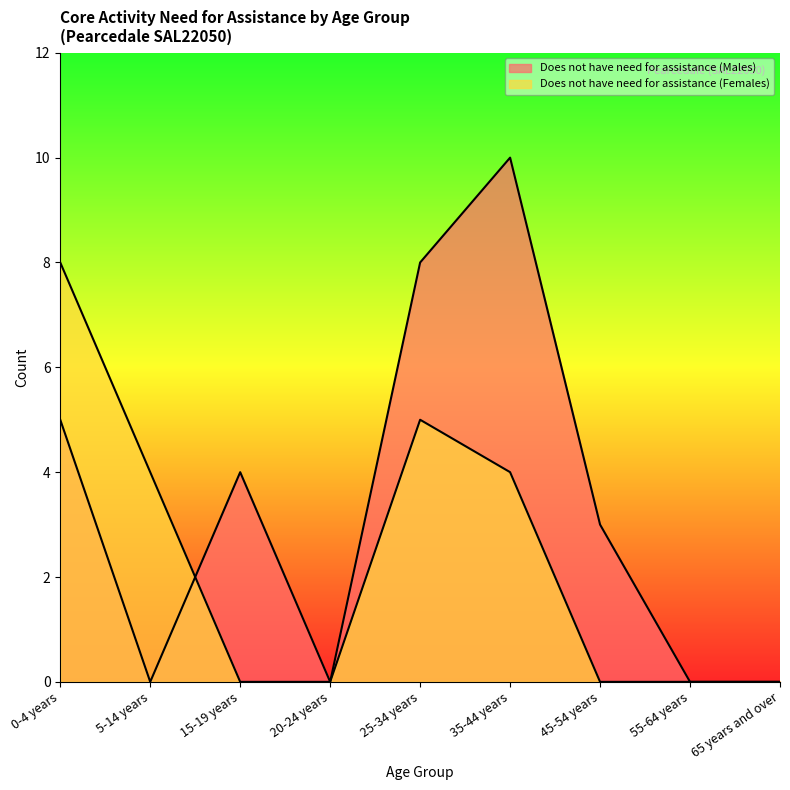

Where is the first local maximum for Does not have need for assistance (Males)?

15-19 years